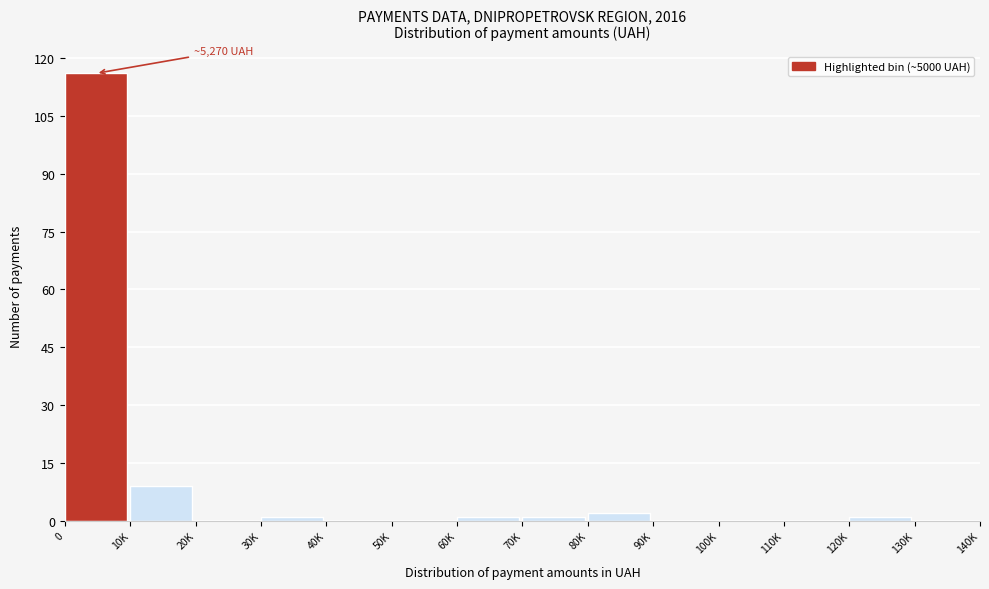

Reading left to right, transcribe all the data shown in this chart.

0=116	10K=9	20K=0	30K=1	40K=0	50K=0	60K=1	70K=1	80K=2	90K=0	100K=0	110K=0	120K=1	130K=0